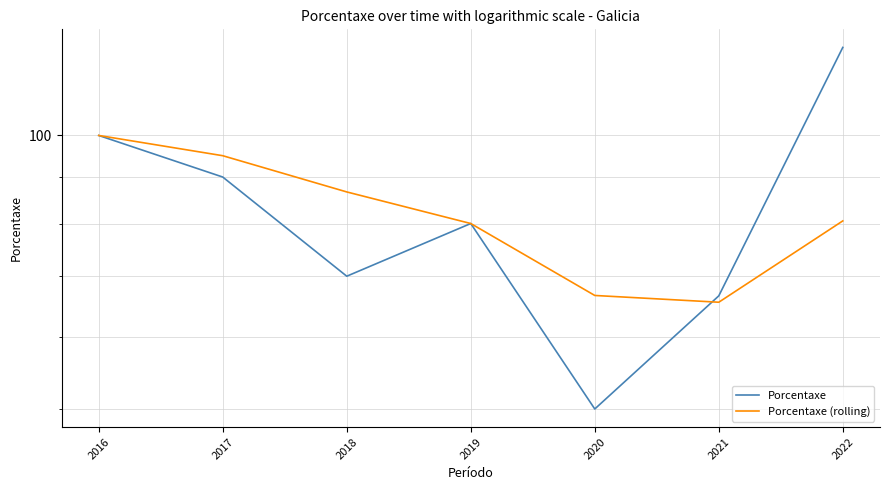

Which series changed the most between 2019 and 2020?

Porcentaxe